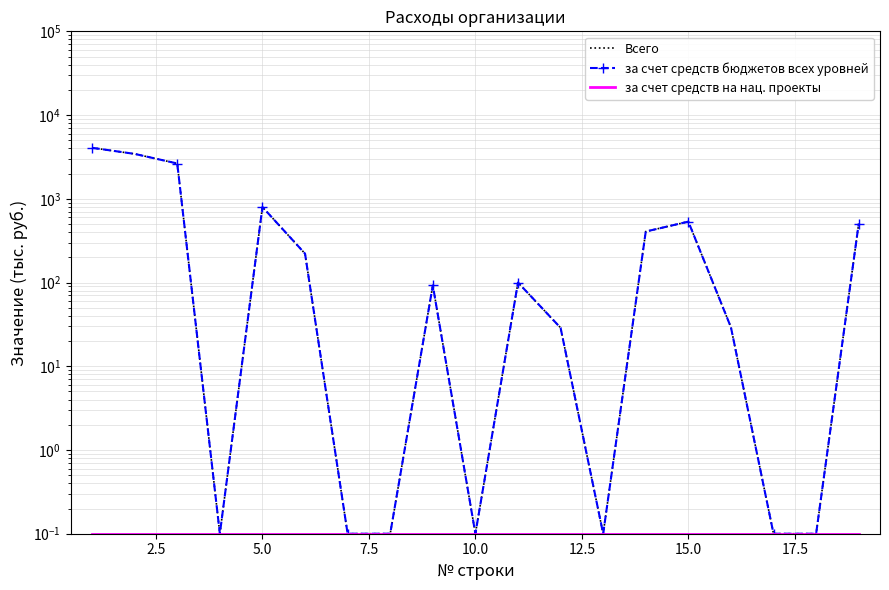

Does the chart have visible grid lines?

Yes